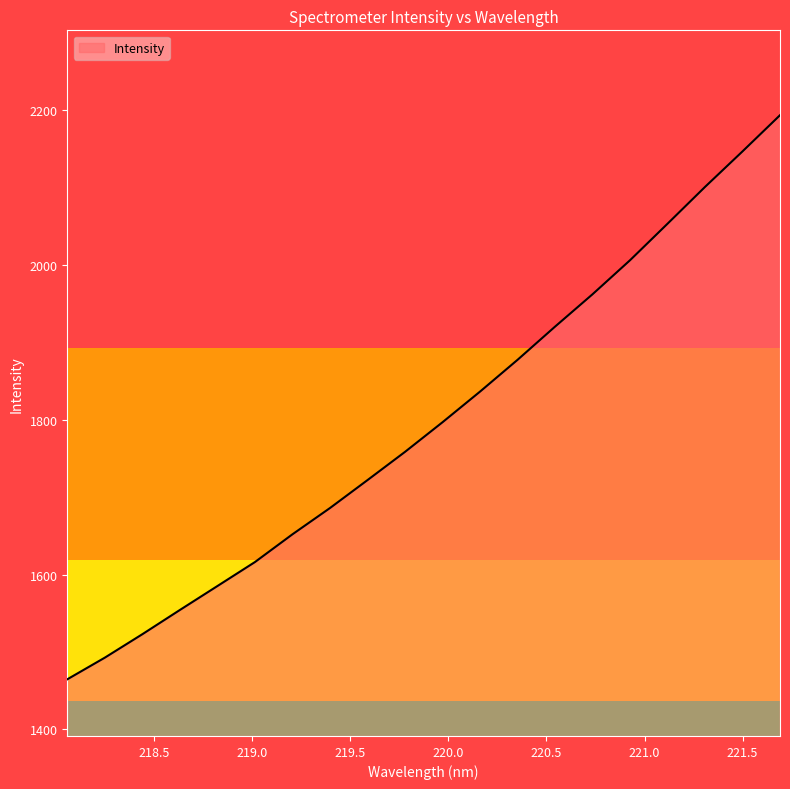

Reading left to right, list all the values displayed in this chart.

1464.7	1492.7	1523.0	1554.3	1585.3	1616.3	1652.2	1686.1	1722.2	1758.7	1797.0	1836.6	1877.7	1920.6	1962.4	2006.4	2053.6	2101.1	2147.1	2193.8